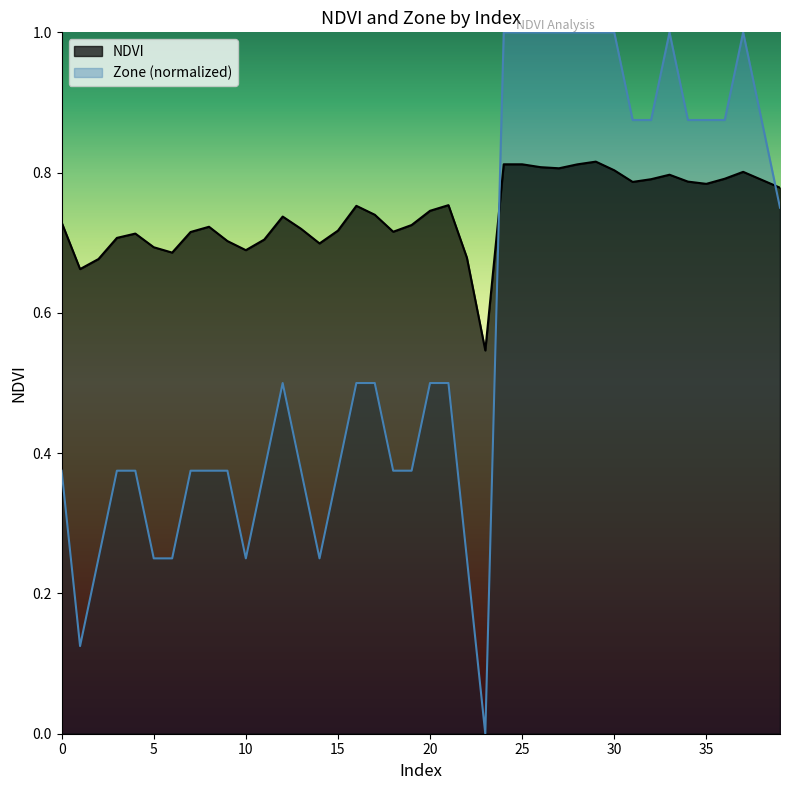

The NDVI series shows 0.7 at 6. True or false?

True